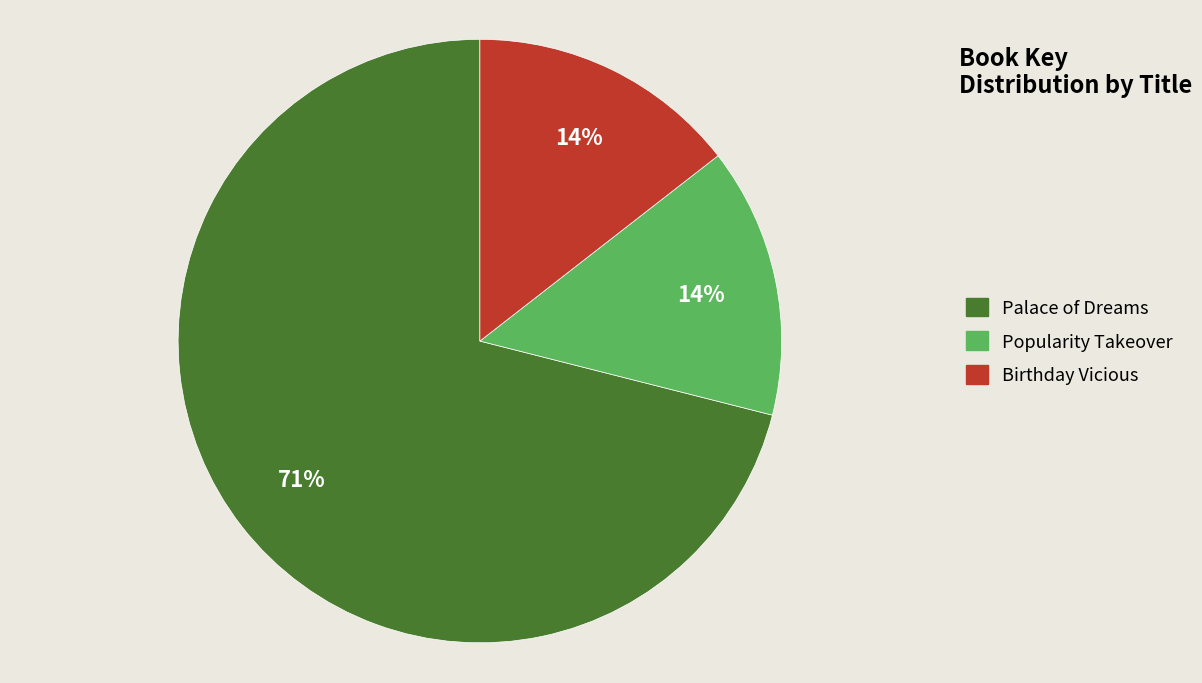

How many segments does this pie chart have?

3